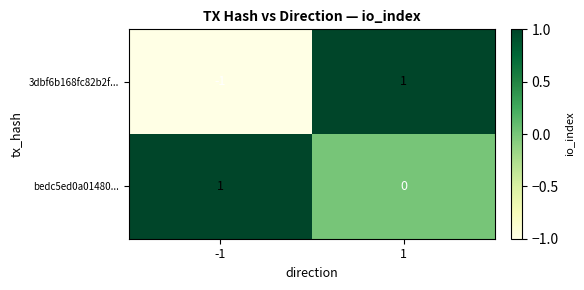

Reading left to right, transcribe all the data shown in this chart.

3dbf6b168fc82b2f...: -1	1
bedc5ed0a01480...: 1	0